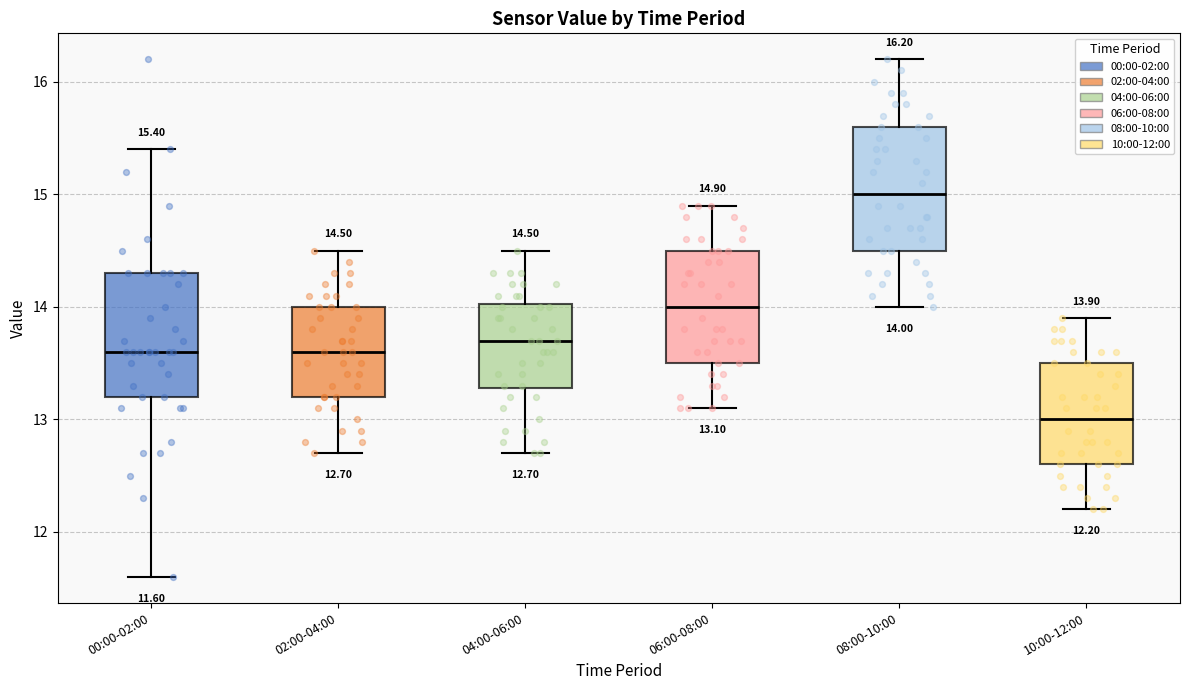

Which box's median line is the lowest?

10:00-12:00